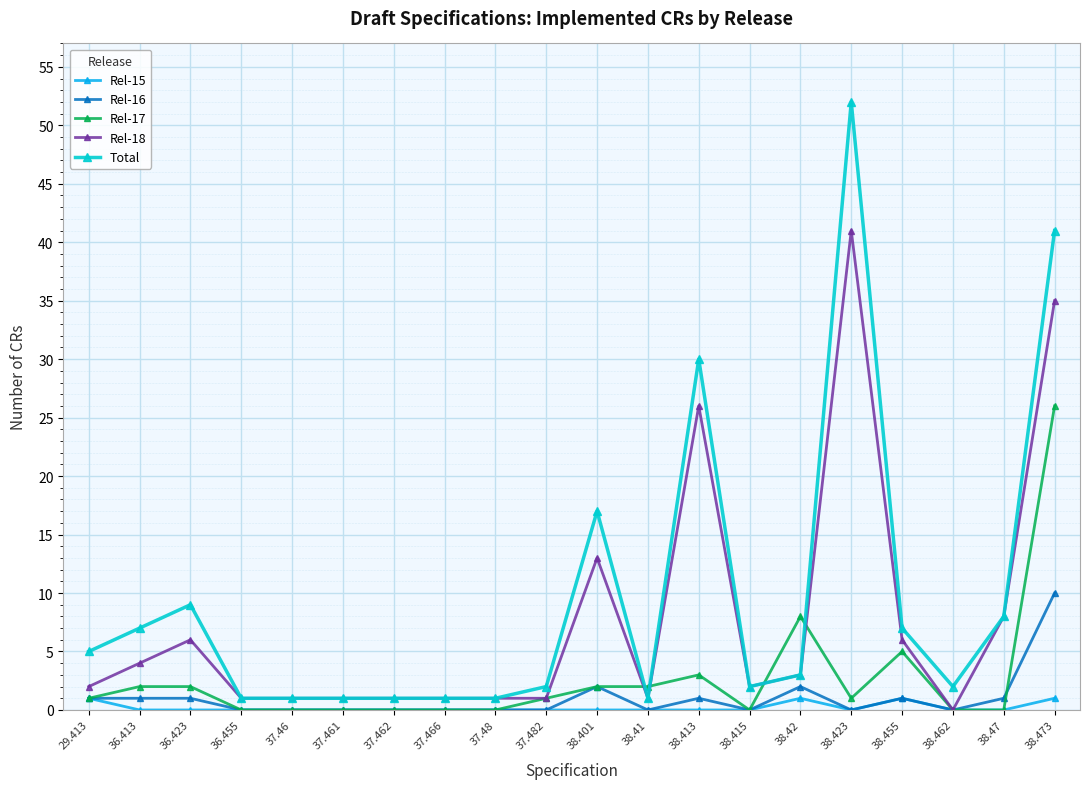

How many values in the Total series are below 3?

10